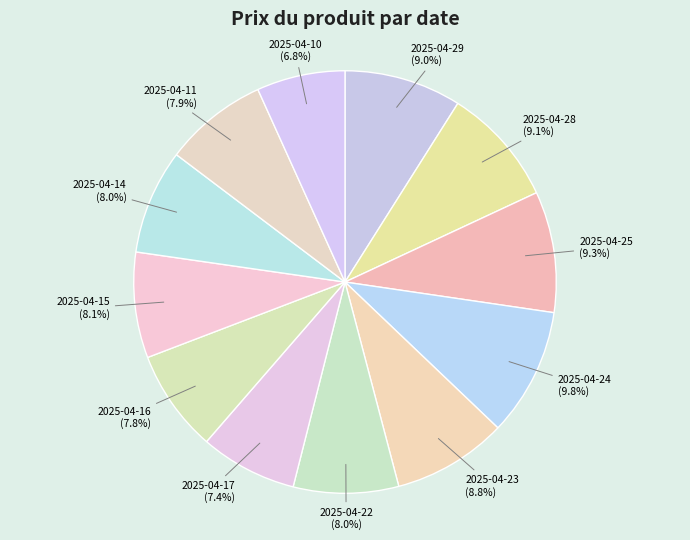

Does 2025-04-23 represent more than half of the total?

No